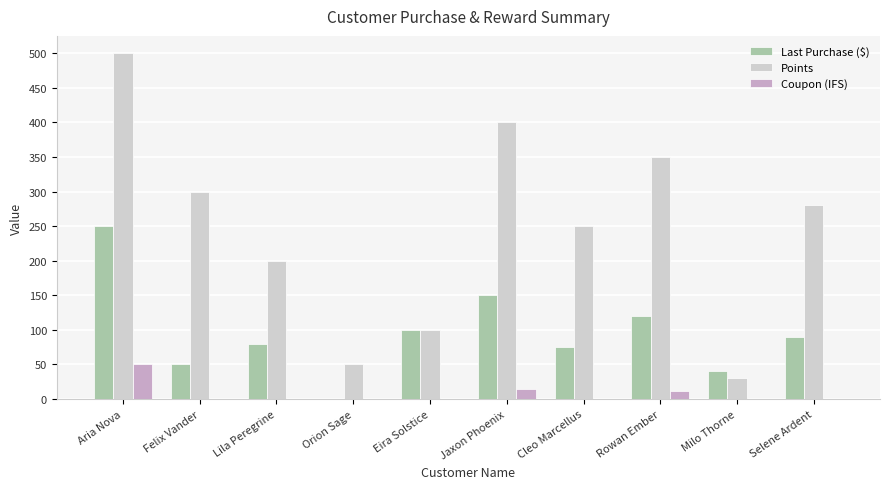

How many series are shown in this chart?

3